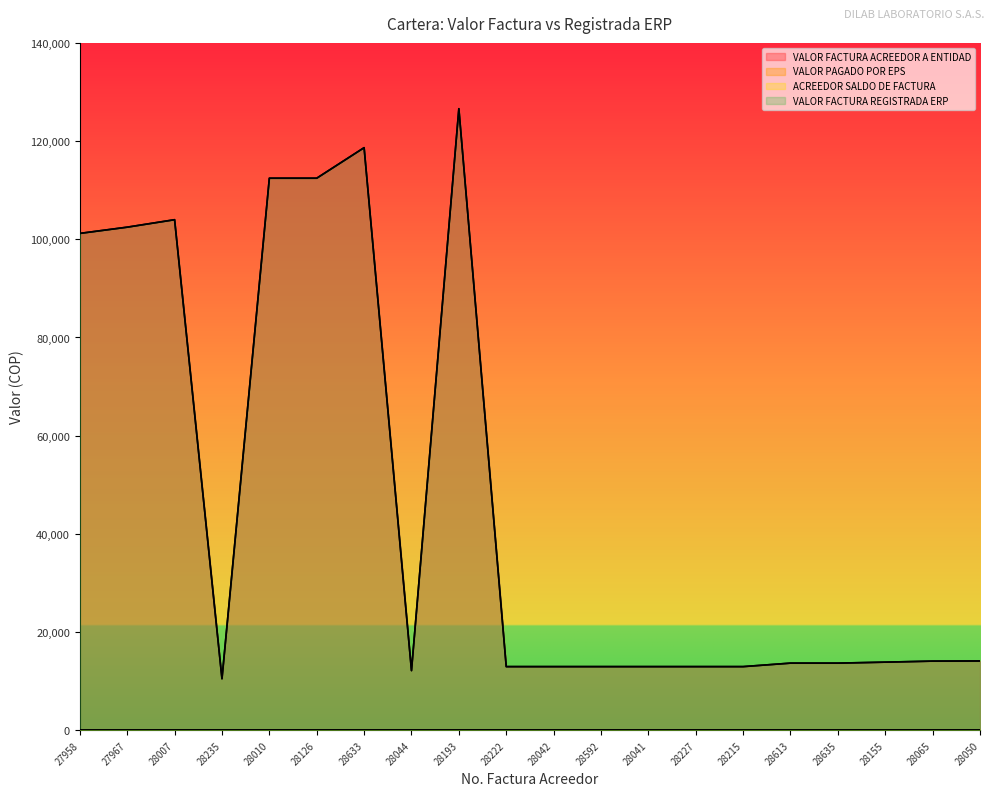

What is the label of the 8th point from the left?

28044